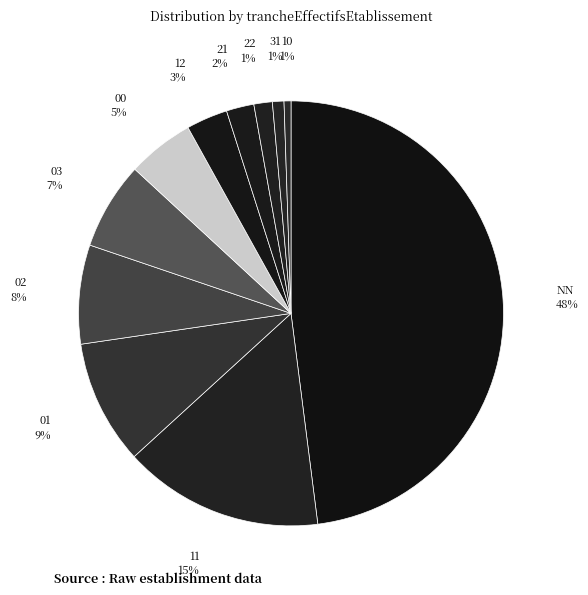

Is NN the majority of the pie?

No